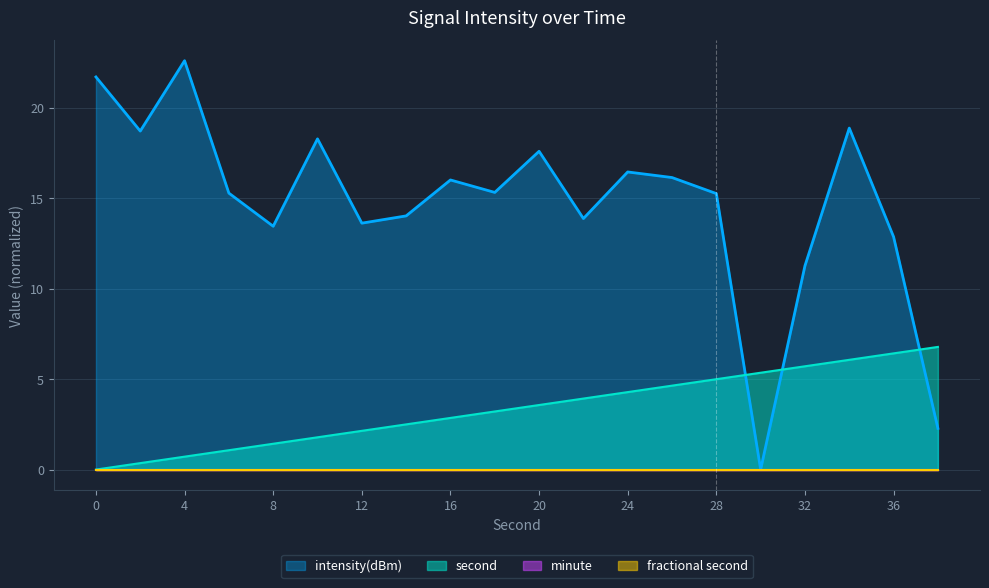

The value of intensity(dBm) at 4 is 9.3. True or false?

False